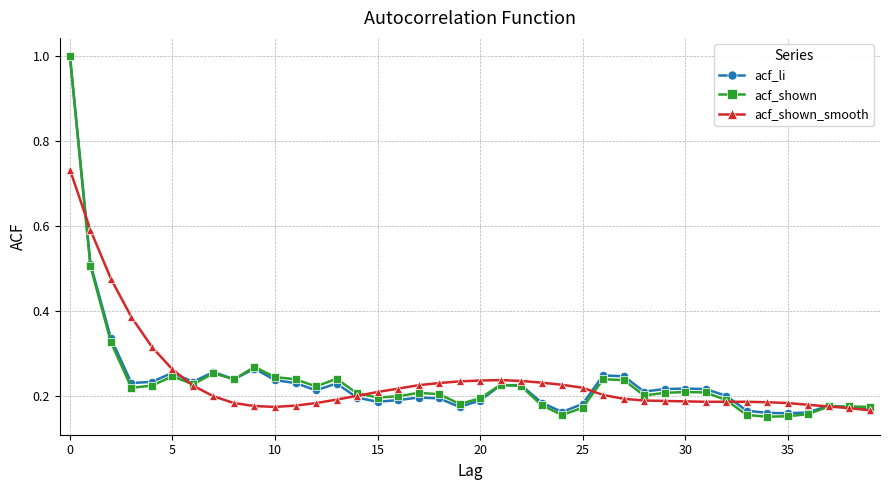

Which series has the widest spread of values?

acf_shown